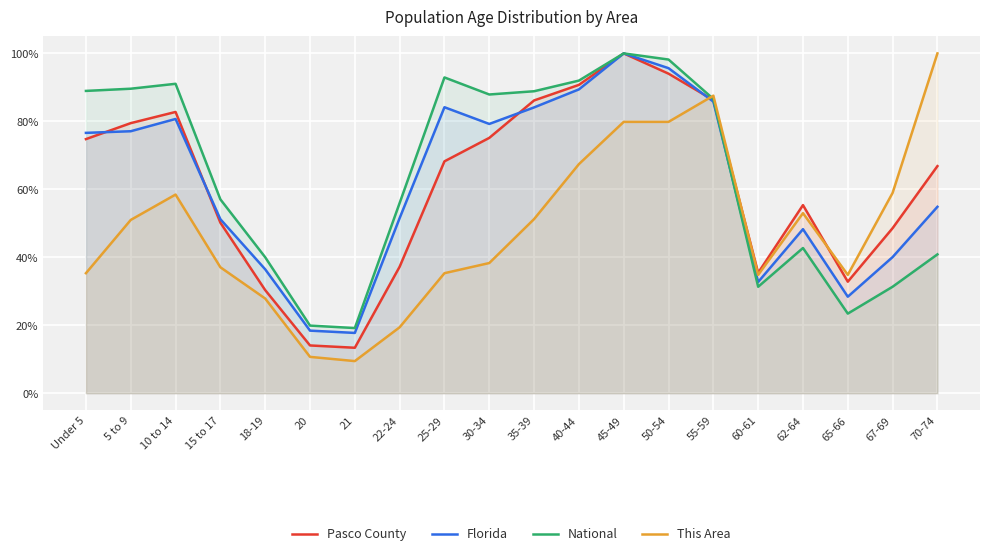

Read the Pasco County value at Under 5.

74.8